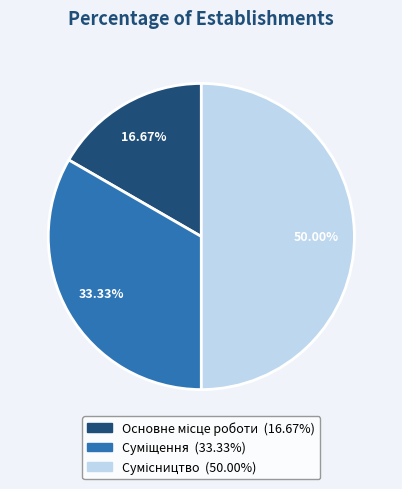

Is there a majority slice in this chart?

No